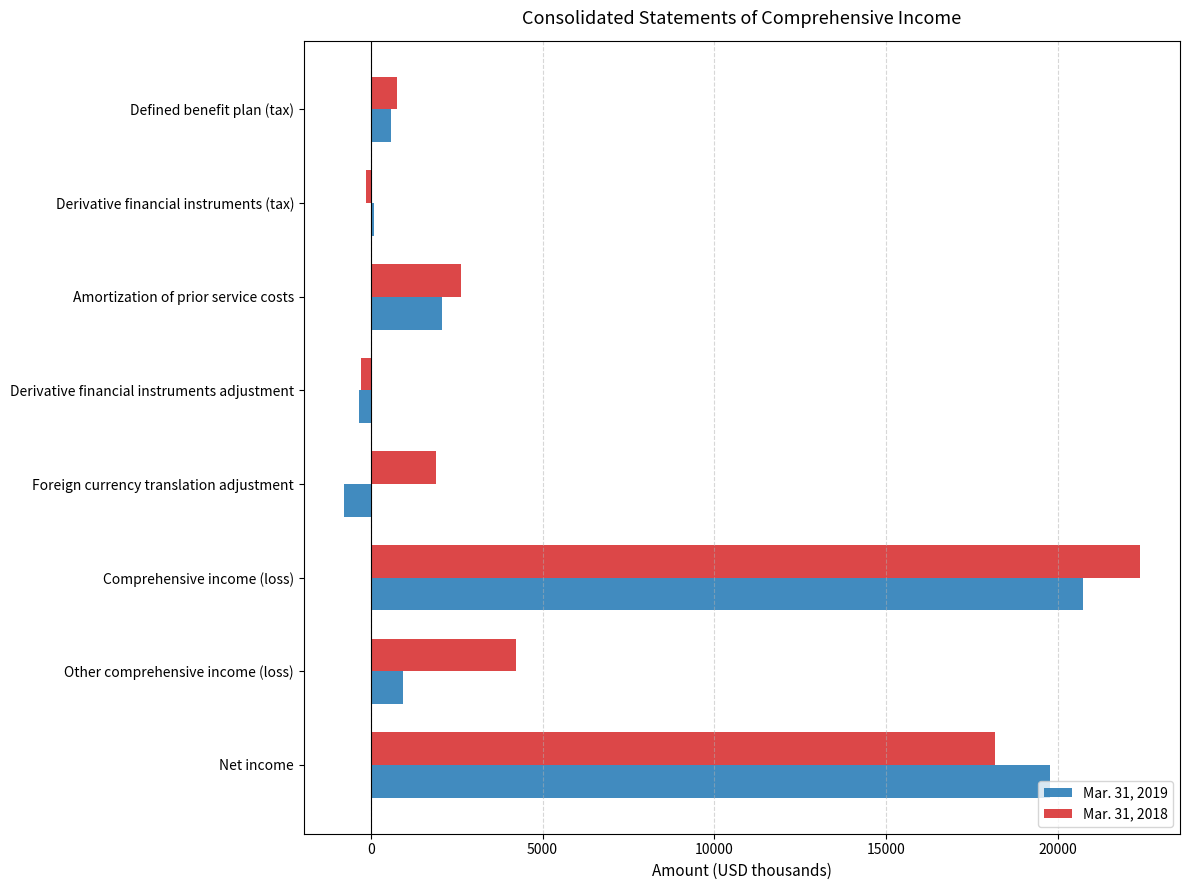

How many data points in Mar. 31, 2019 are less than 936?

4